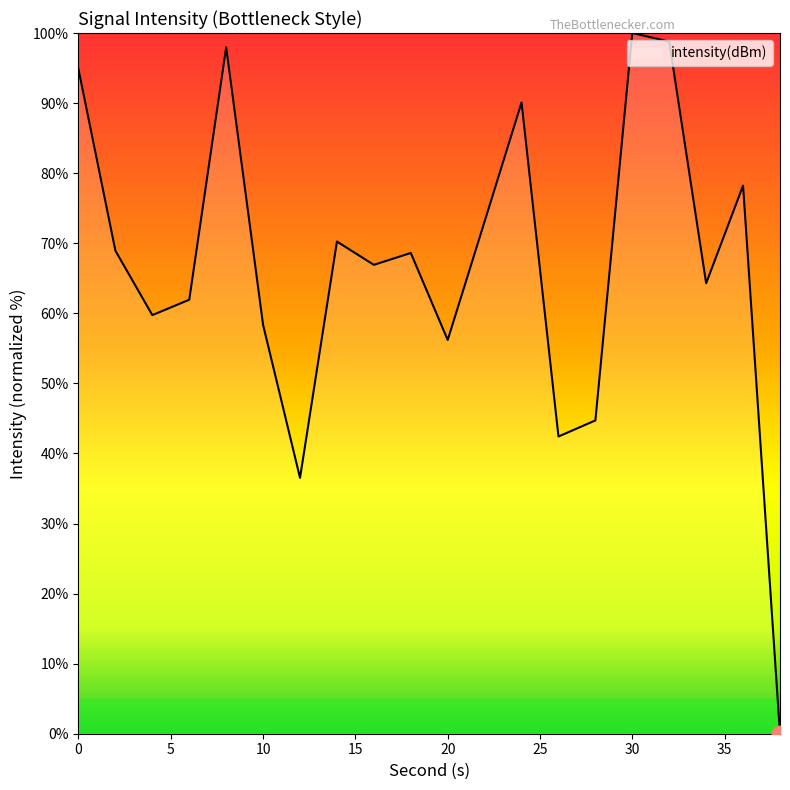

What is the difference between the maximum and minimum values?

100.0